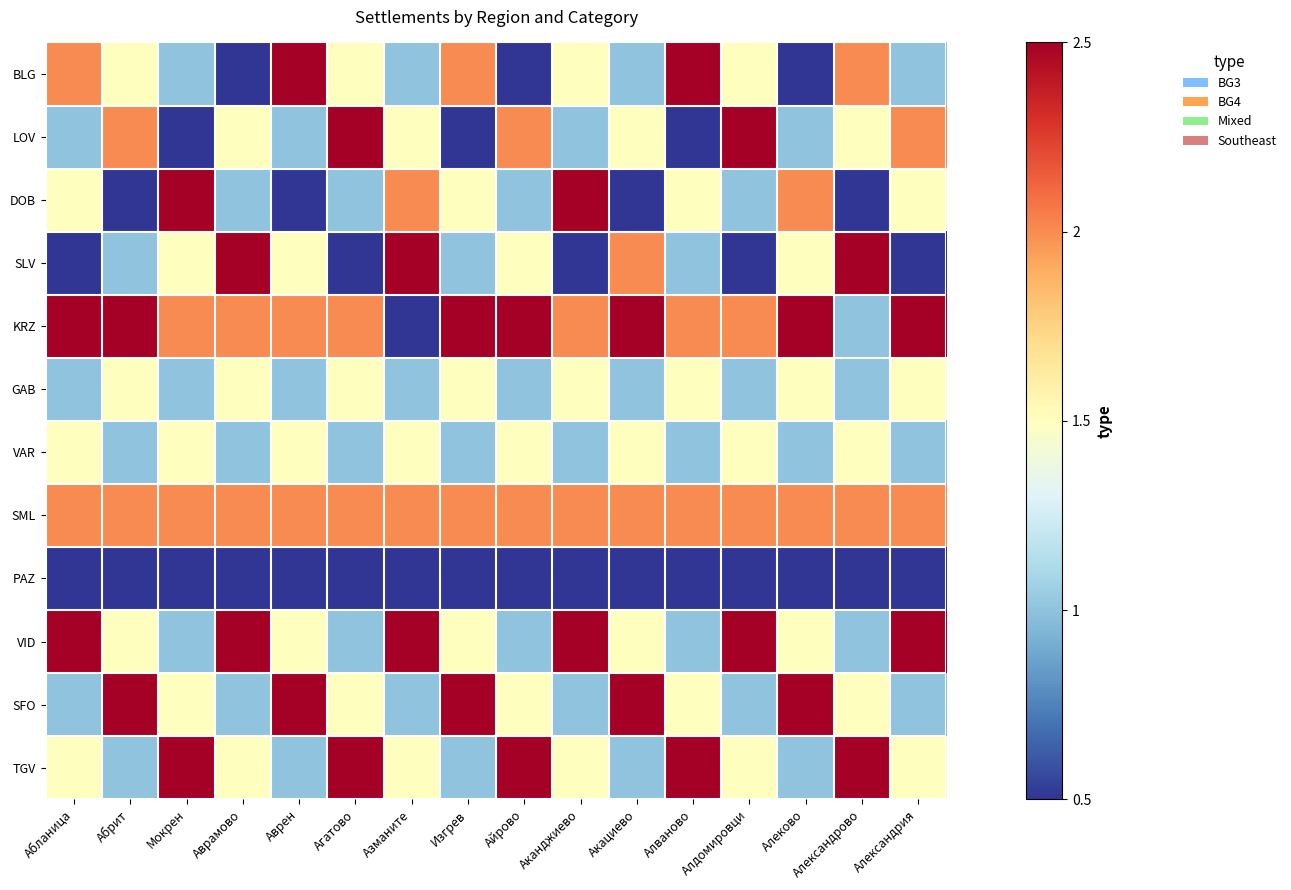

At Мокрен, list the series in order from smallest to largest.

LOV, PAZ, BLG, GAB, VID, SLV, VAR, SFO, KRZ, SML, DOB, TGV